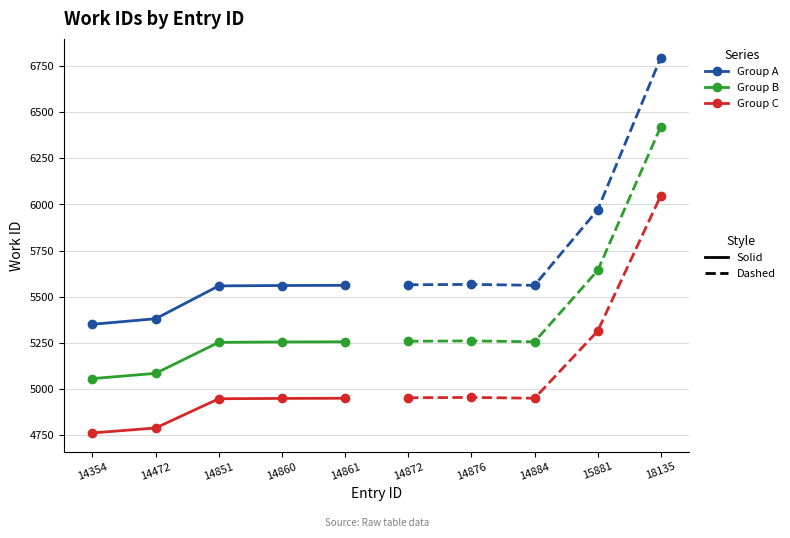

What is the difference between the maximum and minimum values in the Group C - Solid series?

187.8